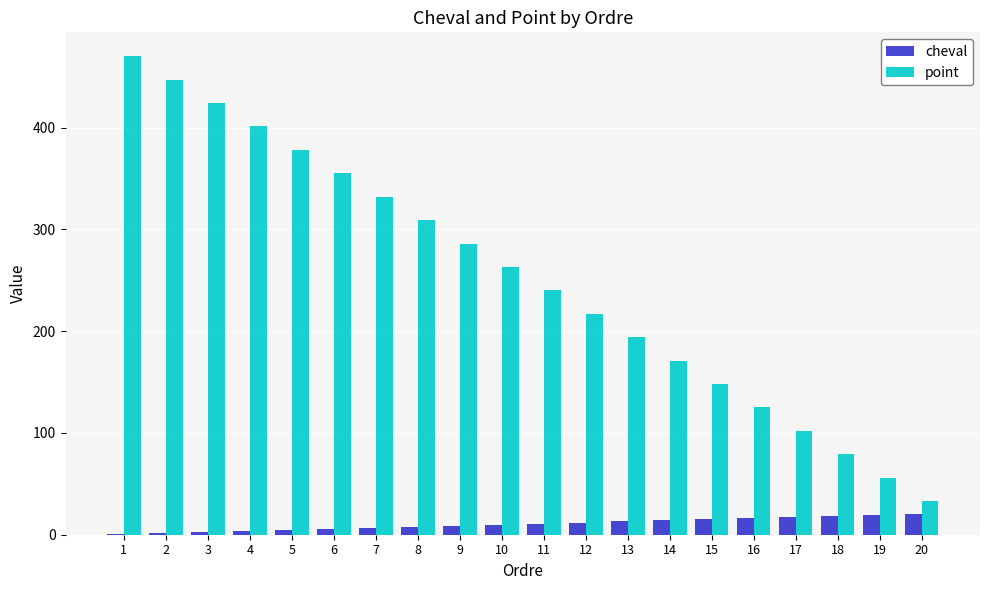

What value does the point series have at 10, to the nearest 50?

250